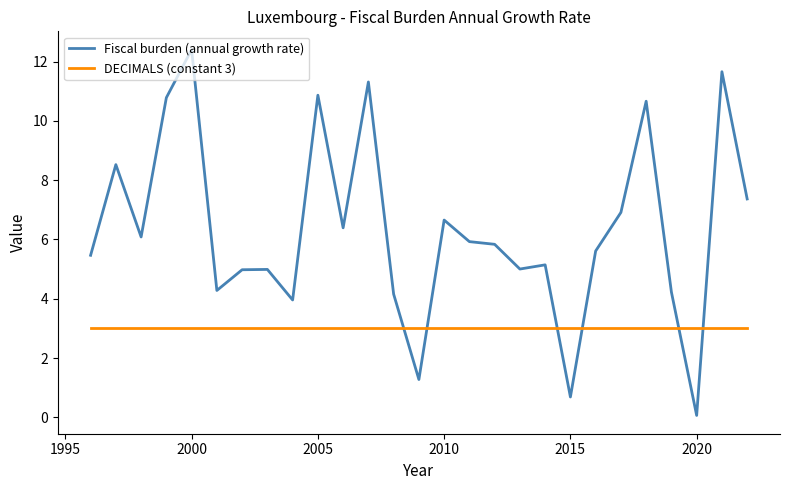

List the series in order of their peak value, highest first.

Fiscal burden (annual growth rate), DECIMALS (constant 3)